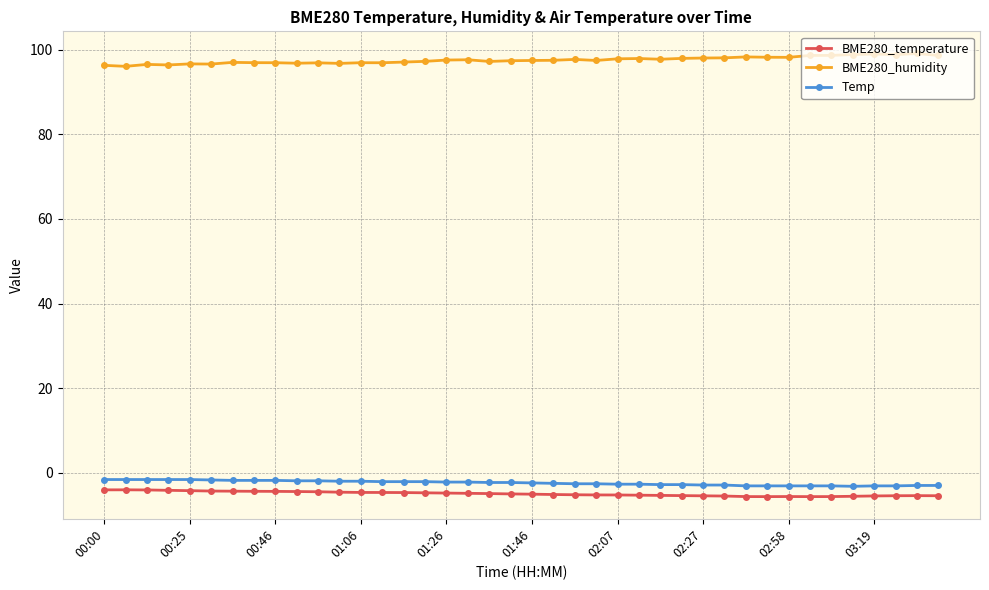

What is the lowest value of the Temp series?

-3.2